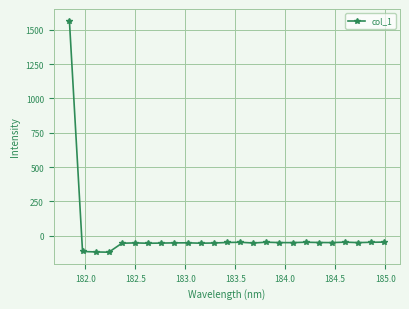

How many lines are shown in the chart?

1